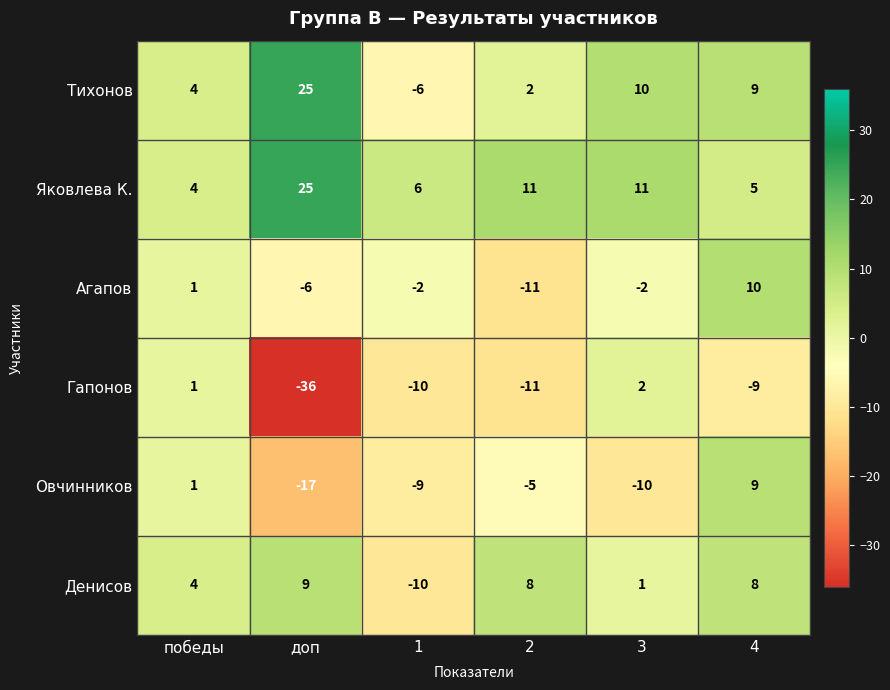

List the labels in order of Овчинников value, smallest first.

доп, 3, 1, 2, победы, 4